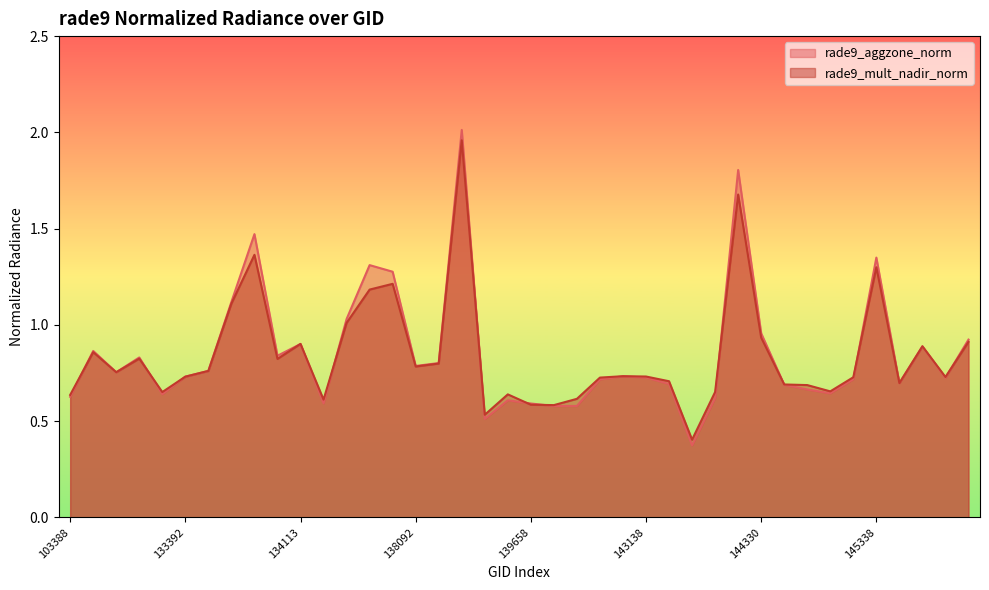

Is it true that rade9_aggzone_norm equals 0.8 at 138868?

False